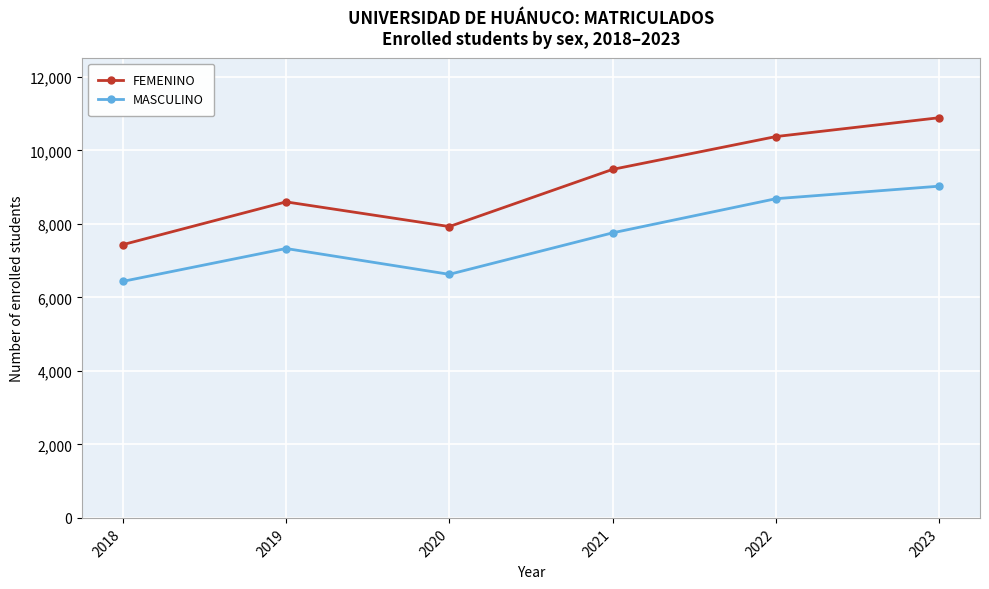

Which category has the highest value in the MASCULINO series?

2023